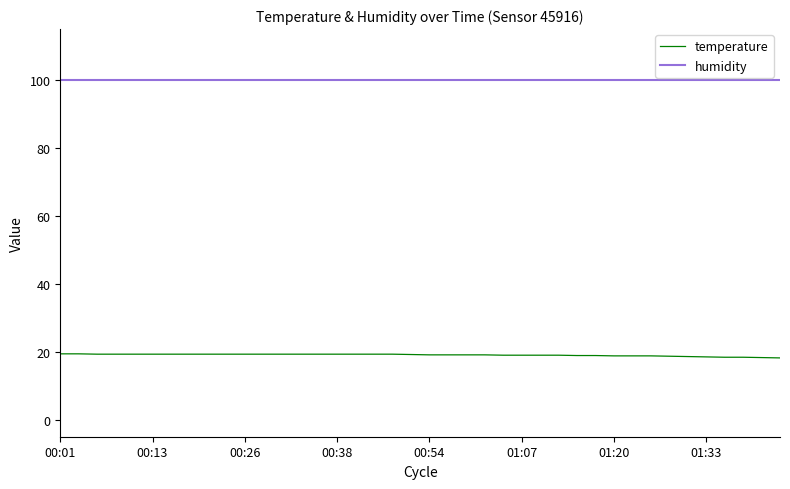

What is the maximum value for humidity?

99.9